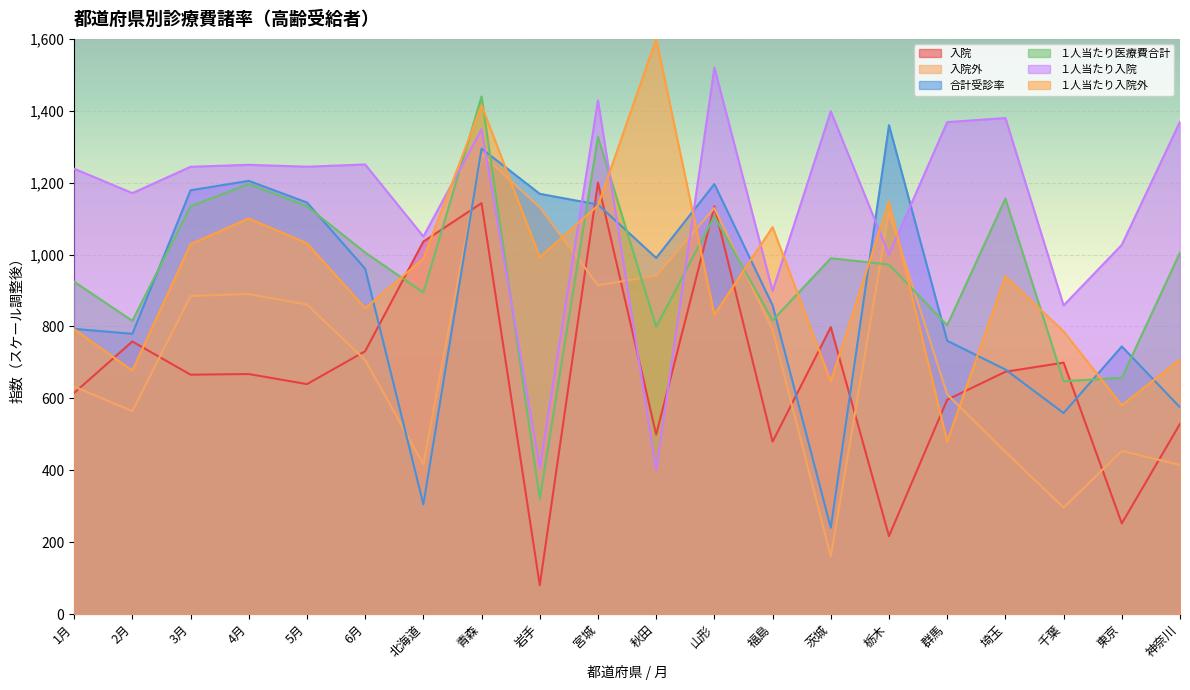

What are all the series names shown in the legend?

入院, 入院外, 合計受診率, １人当たり医療費合計, １人当たり入院, １人当たり入院外